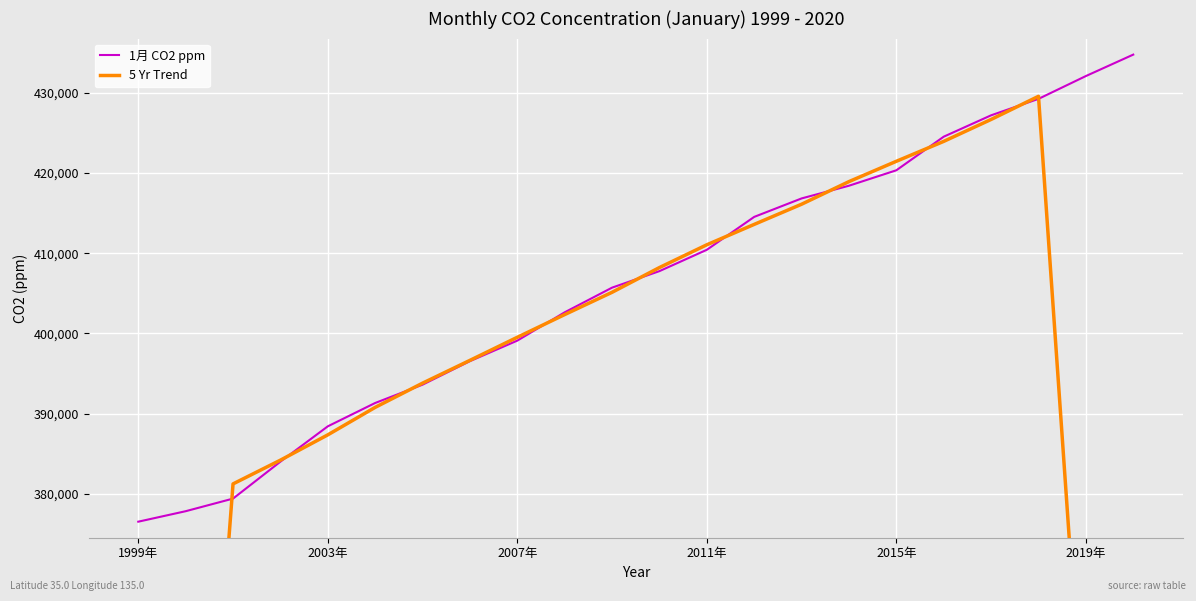

The 1月 CO2 ppm series shows 124451.2 at 2015年. True or false?

False